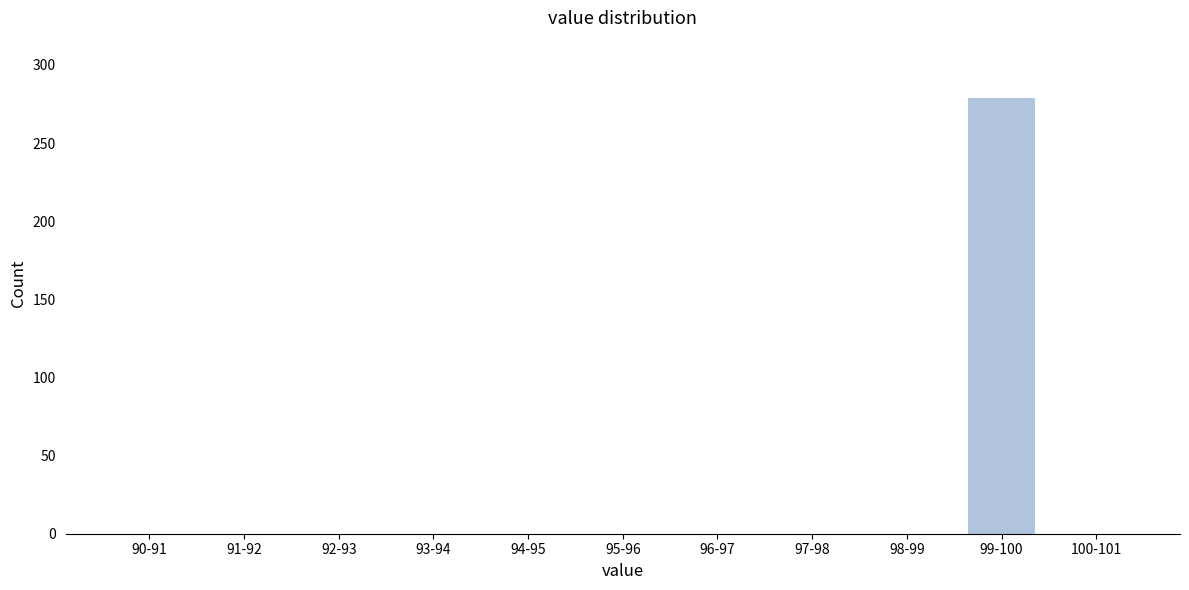

Reading left to right, extract all data points from this chart.

90-91=0	91-92=0	92-93=0	93-94=0	94-95=0	95-96=0	96-97=0	97-98=0	98-99=0	99-100=279	100-101=0